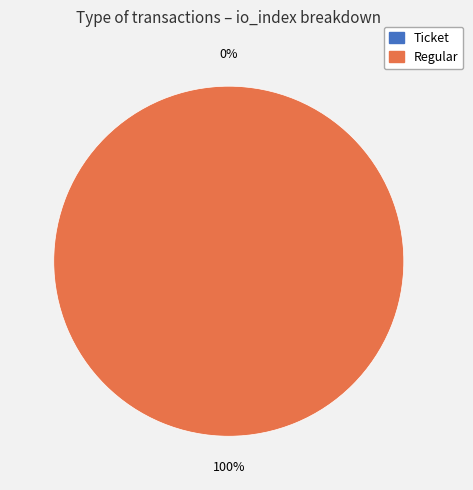

The Regular slice represents 99% of the pie. True or false?

False